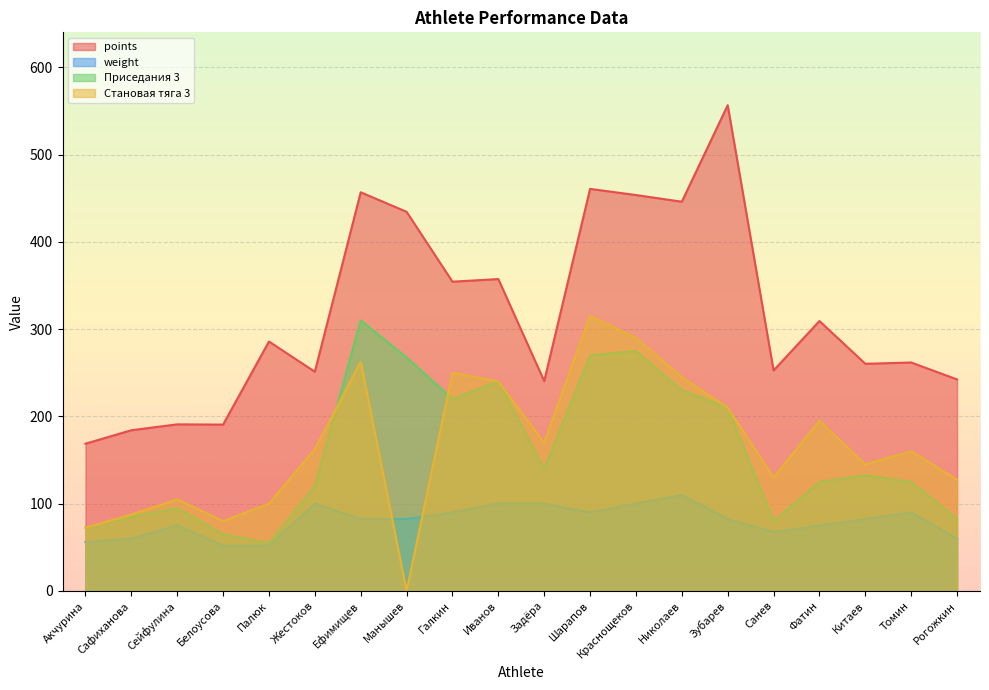

What position from the right is Рогожкин?

1